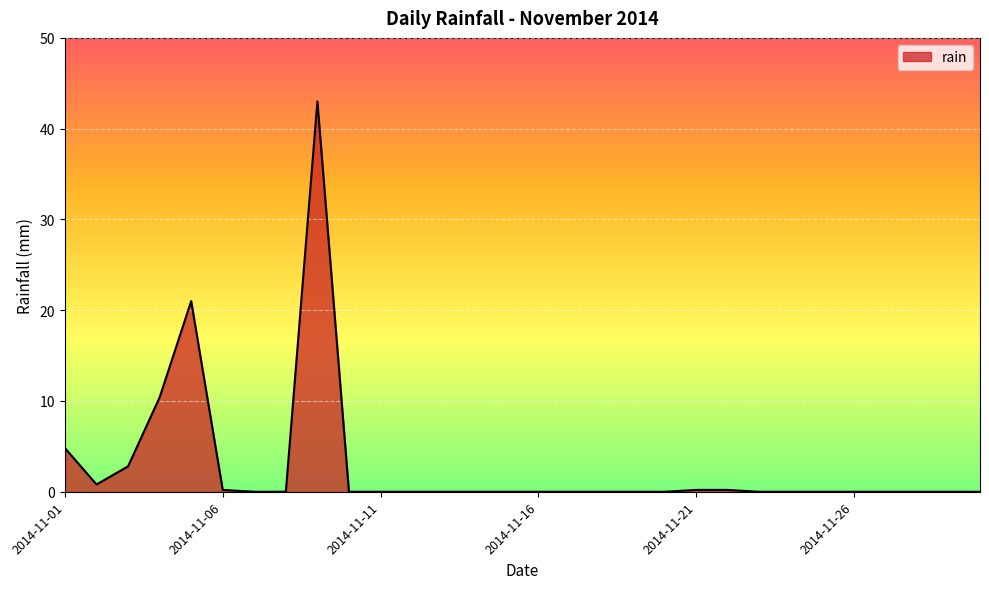

What is the difference between the maximum and minimum values?

43.0